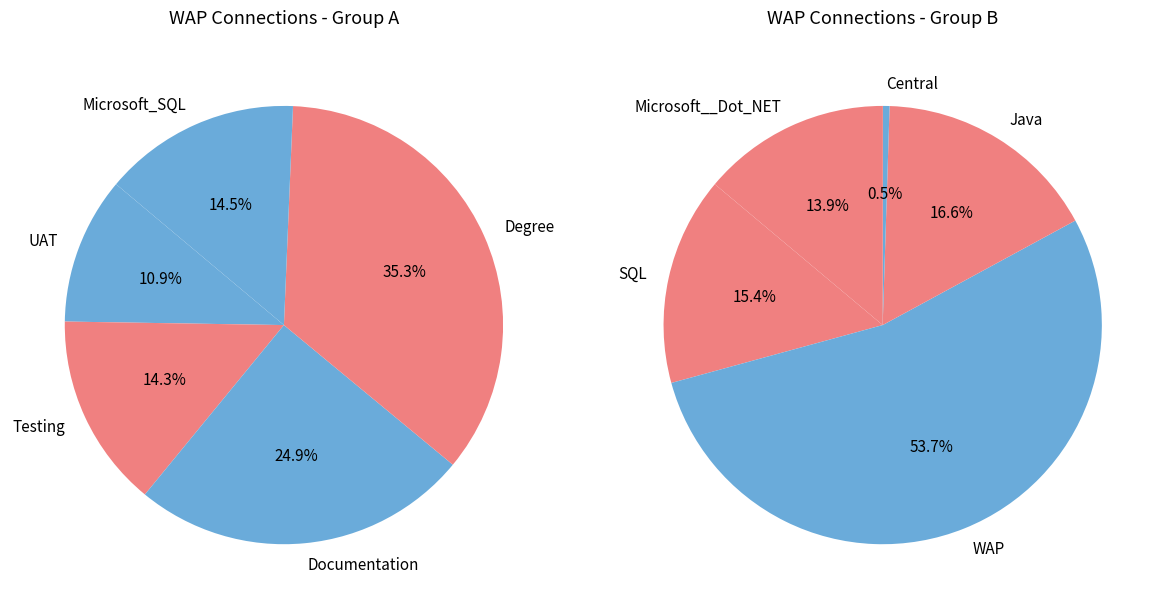

Is there a majority slice in this chart?

No